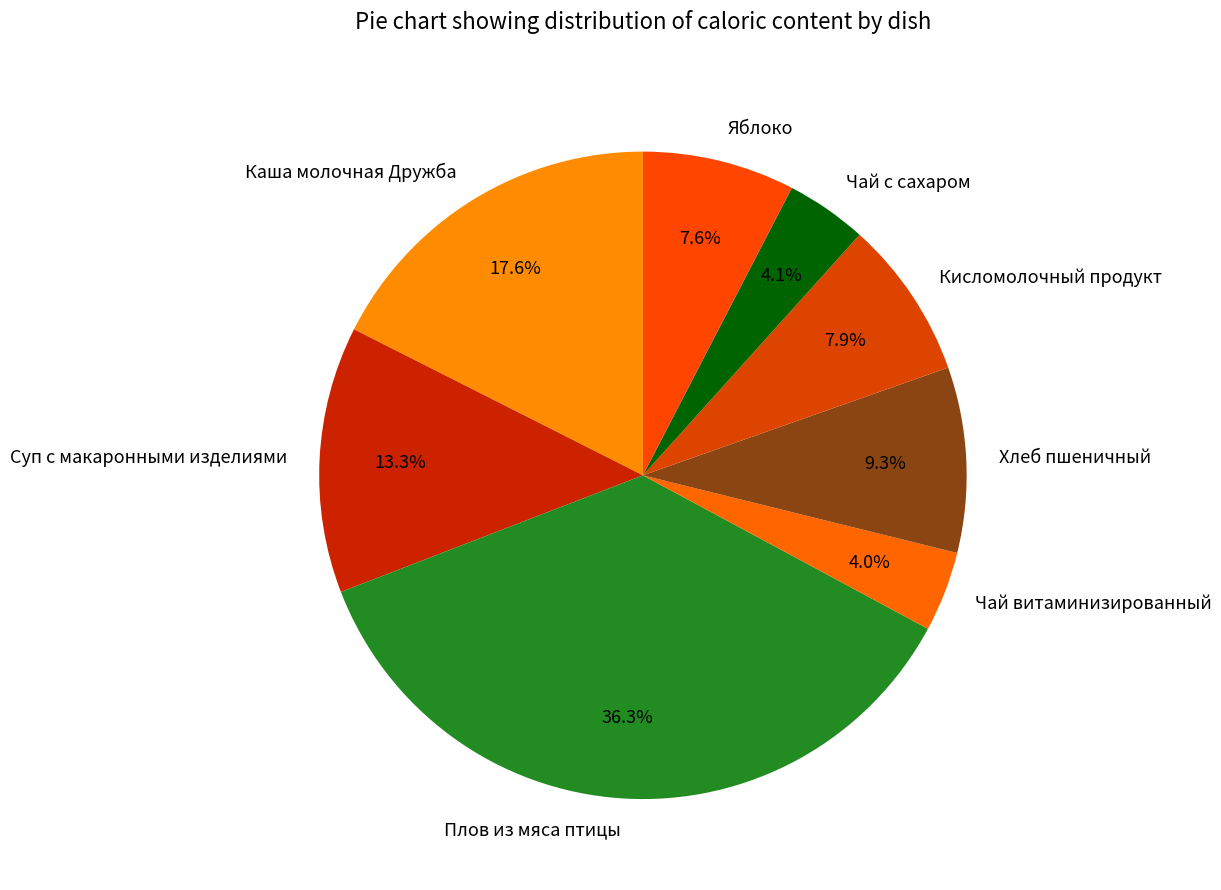

True or false: Хлеб пшеничный accounts for 9% of the total.

True